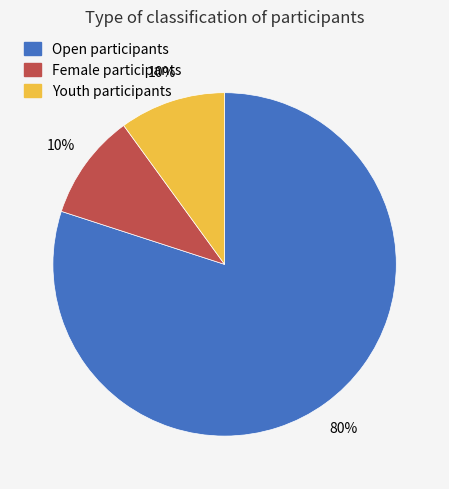

How many segments does this pie chart have?

3